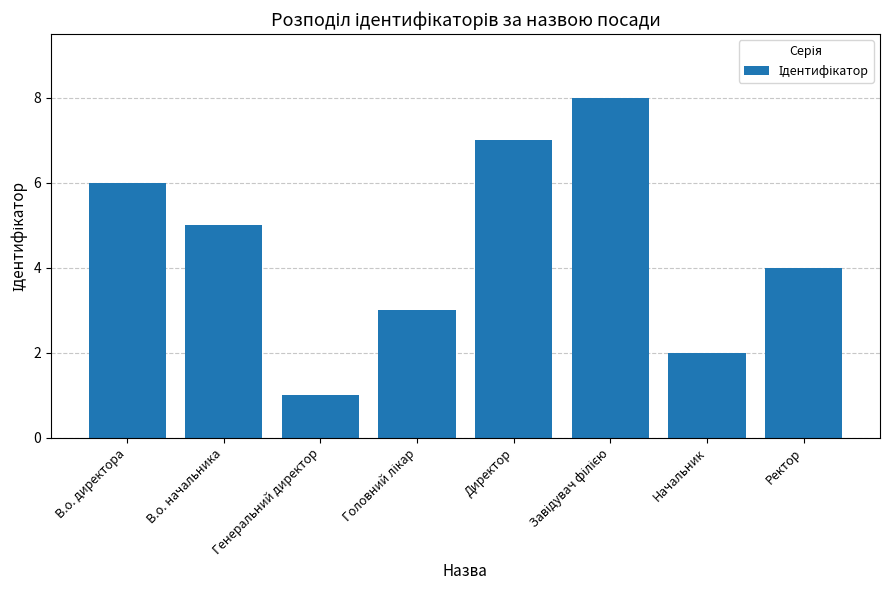

What is the change in value from Начальник to Ректор?

+2